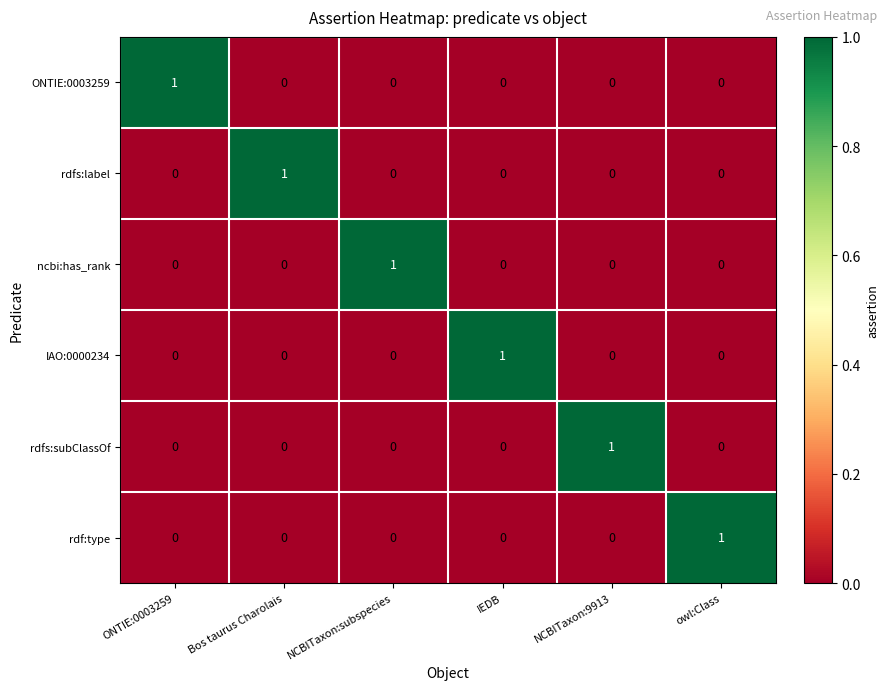

At how many categories does at least one series exceed 0?

6